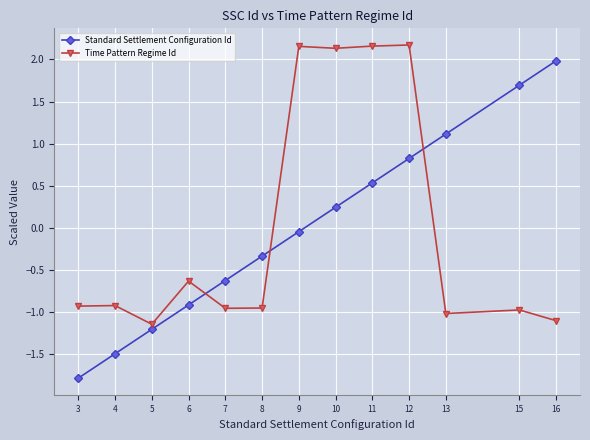

At which category is the sum across all series the highest?

12